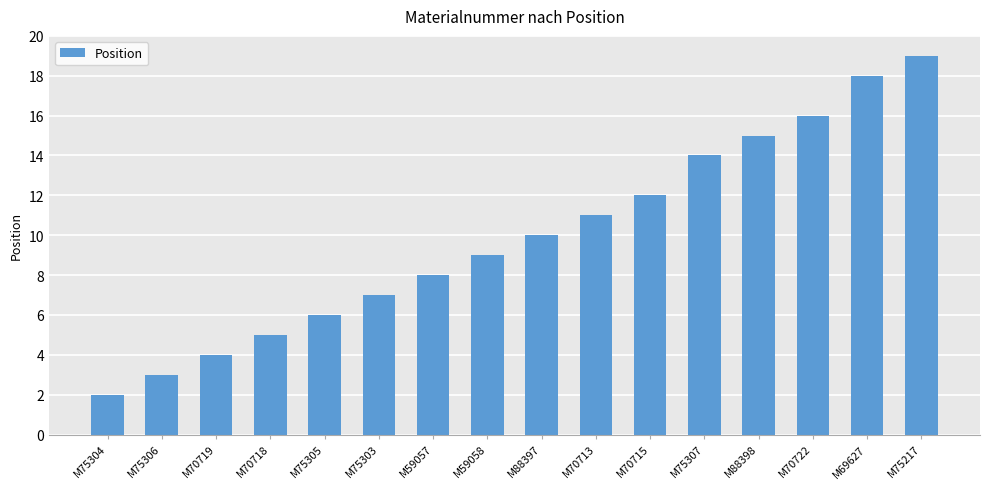

What is the average value?

10